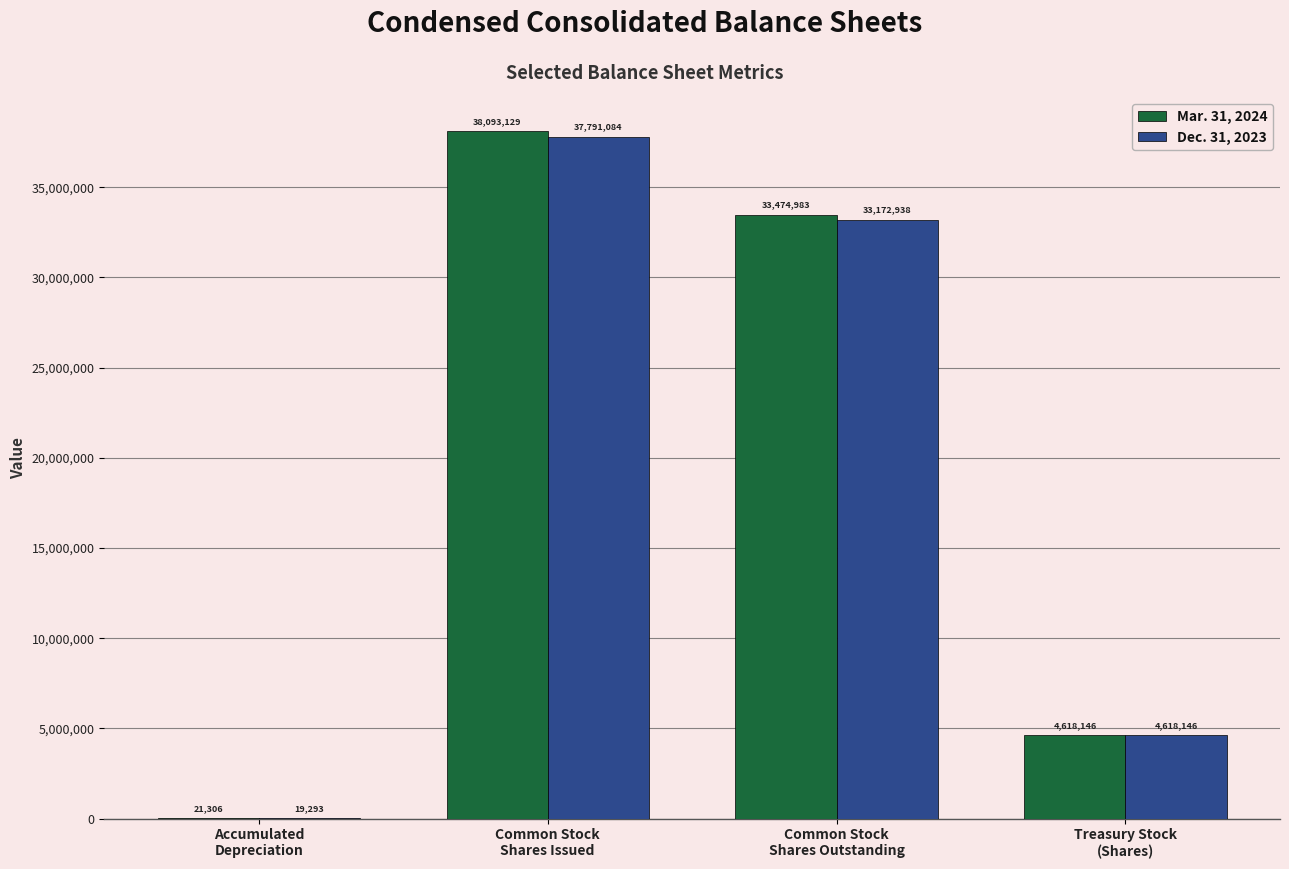

Which series has the largest total across all categories?

Mar. 31, 2024